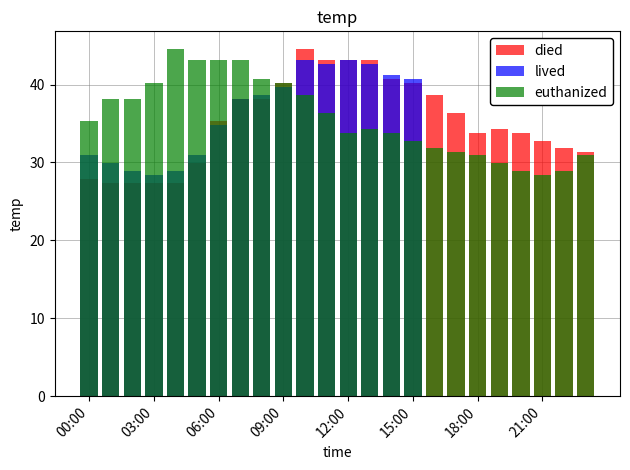

Is the value of died at 06:00 greater than the value of euthanized at 10?

No